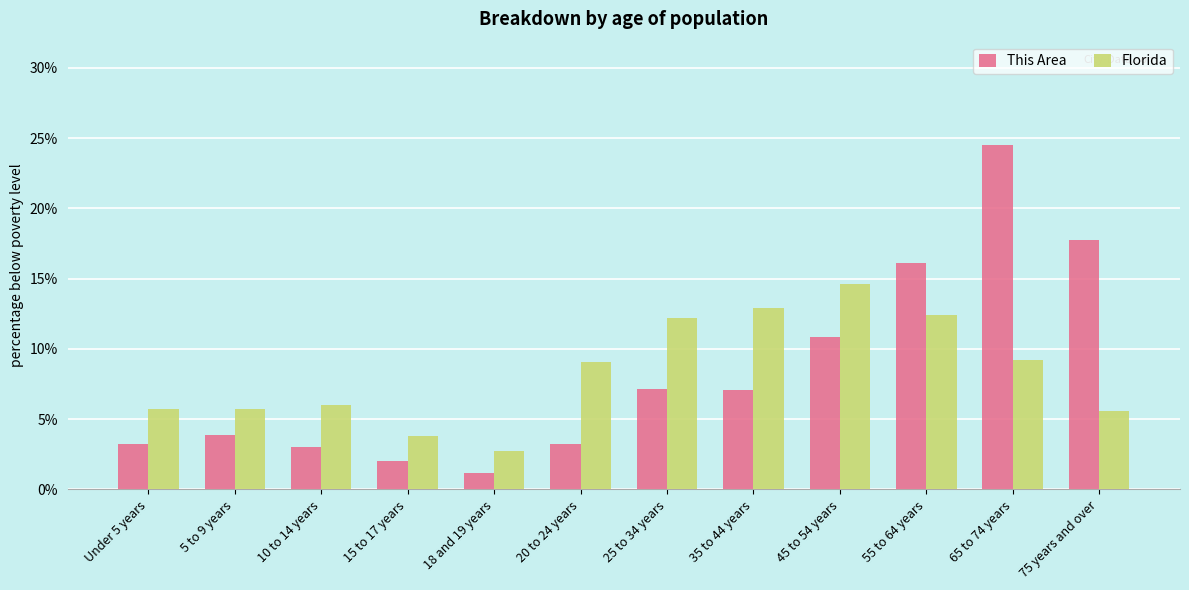

Is the value of This Area at 35 to 44 years greater than the value of Florida at 55 to 64 years?

No